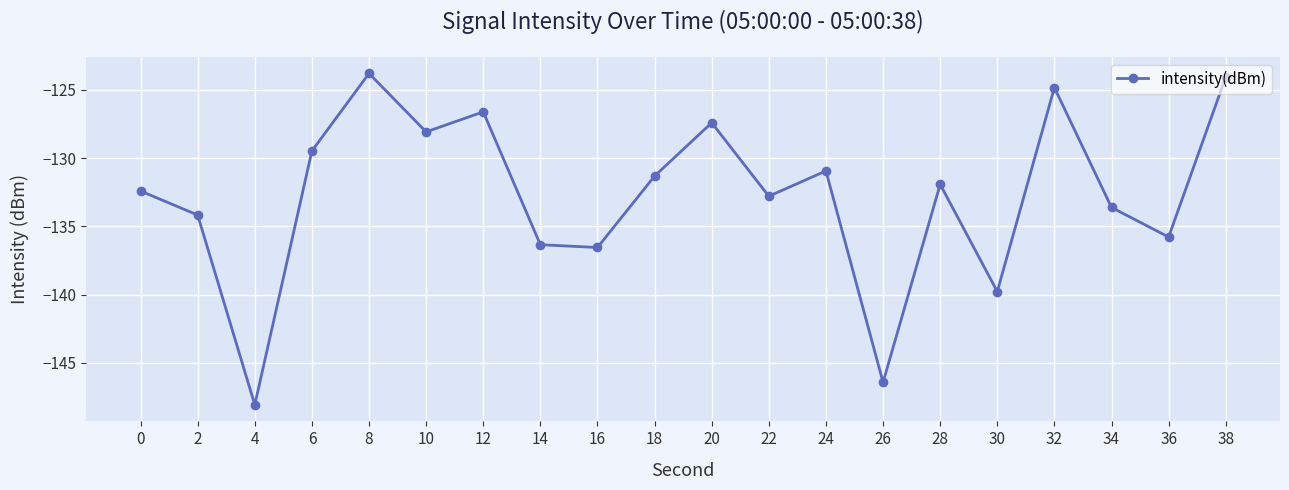

What is the value of the 12th point from the left?

-132.8